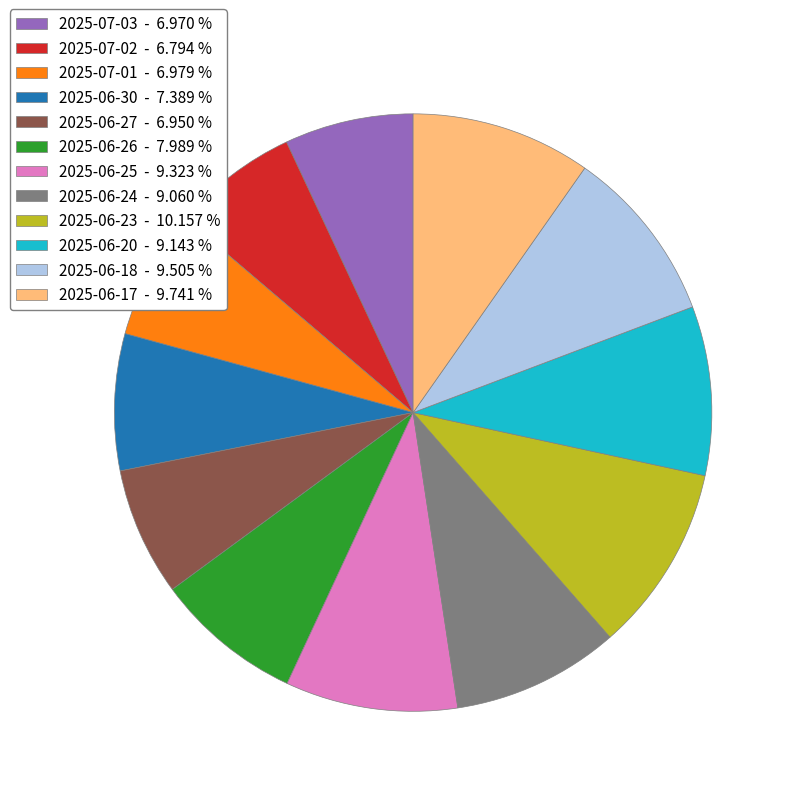

True or false: 2025-06-30 accounts for 16% of the total.

False